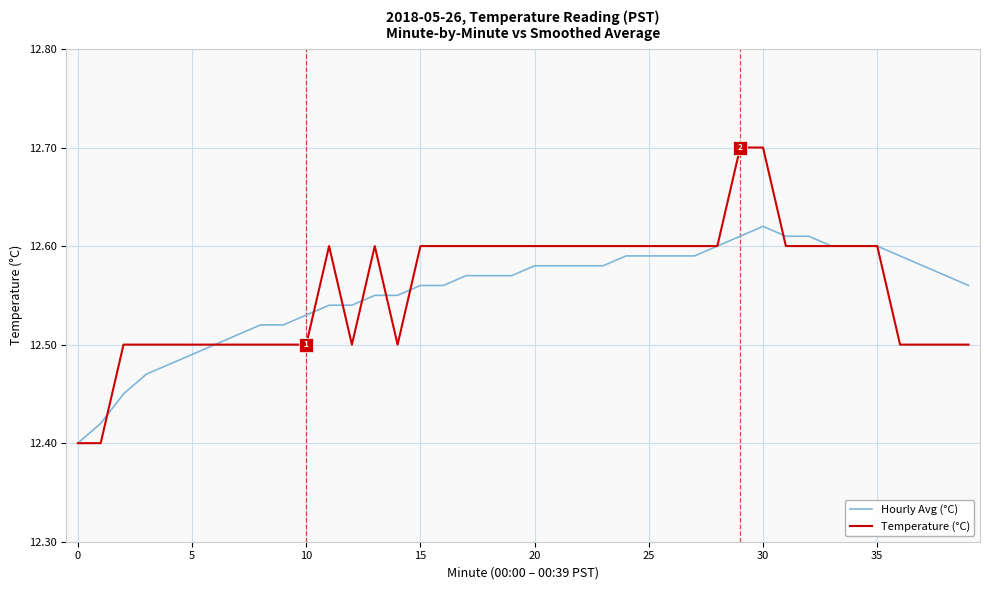

What is the maximum value shown in the chart?

12.7